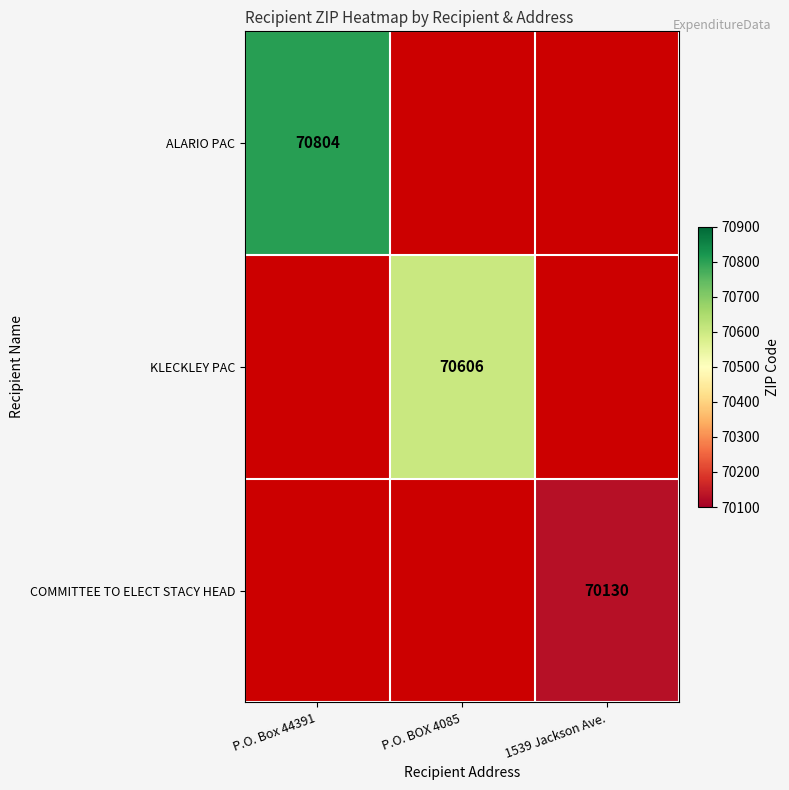

Which label corresponds to the smallest value in the chart?

1539 Jackson Ave.